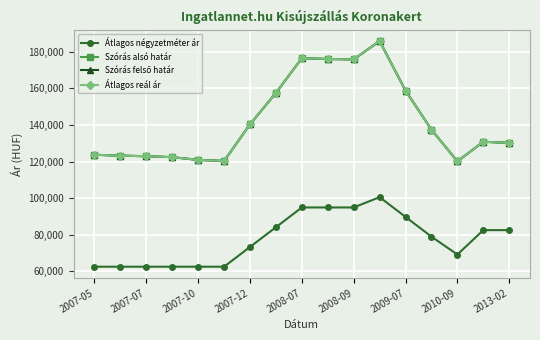

Is this an area chart (filled region under the line)?

No